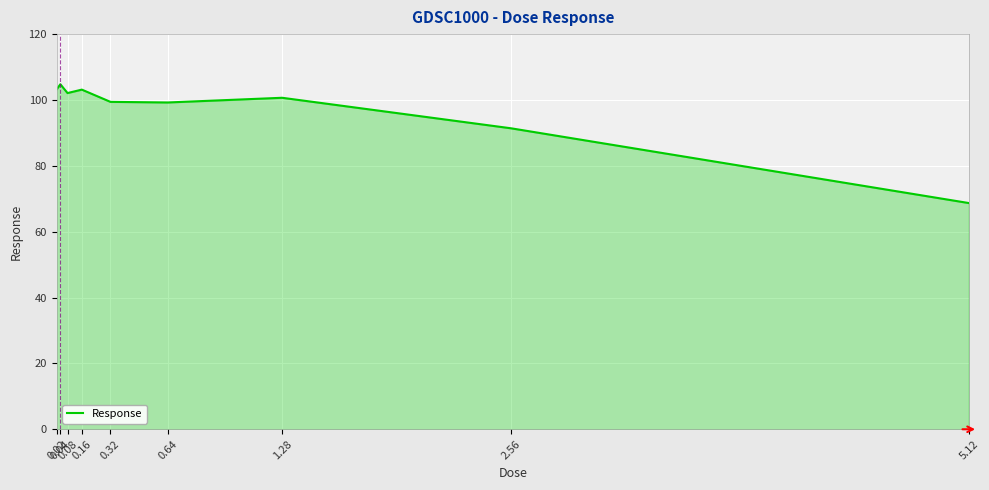

What position from the left is 0.32?

5